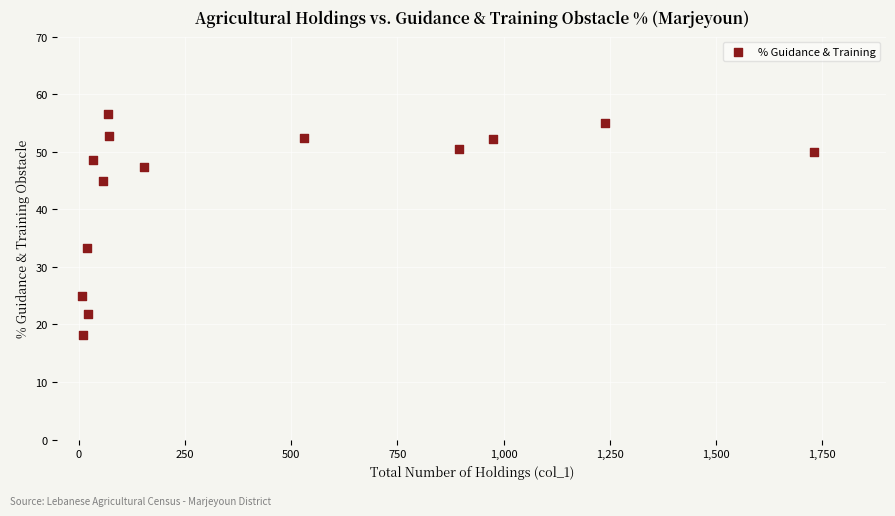

What Y value in the scatter plot is closest to 37?

33.3